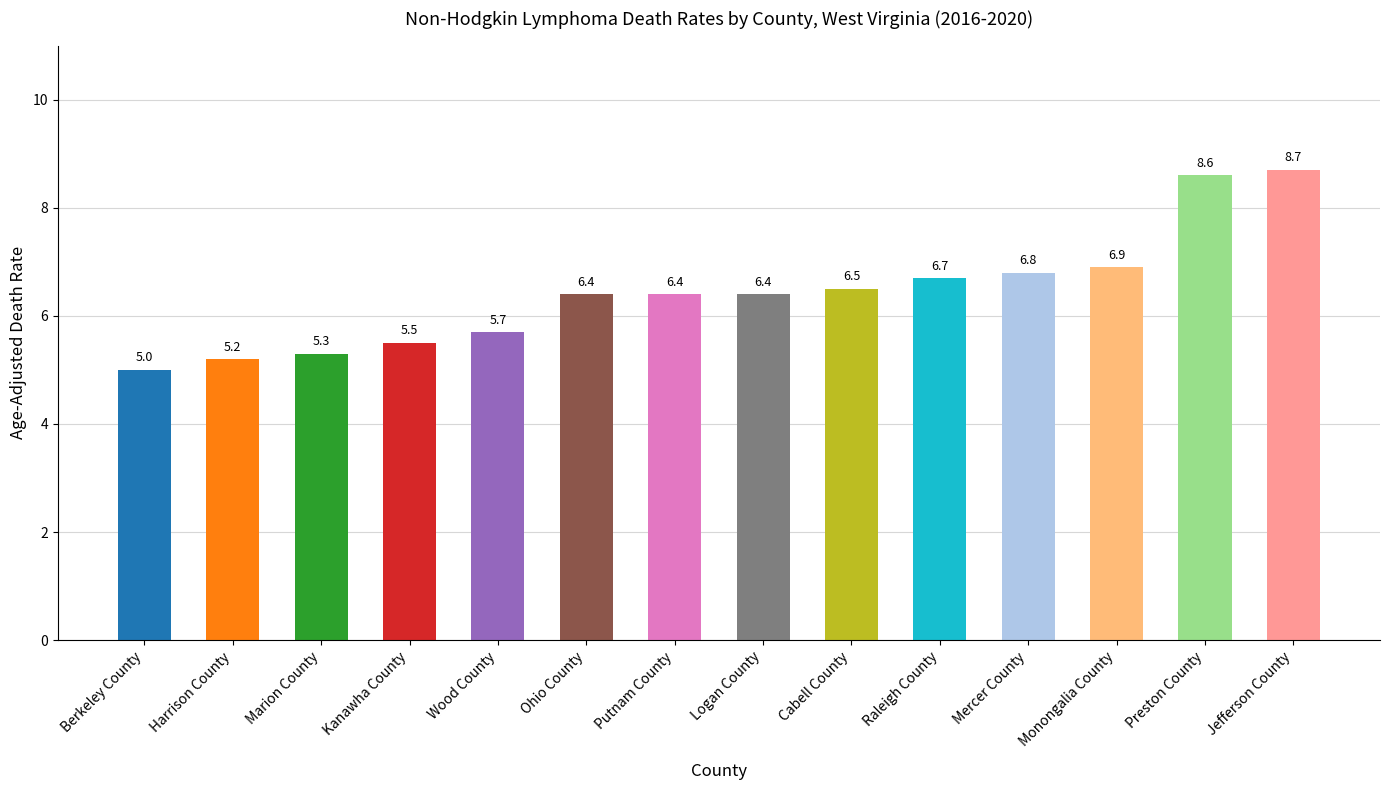

True or false: the data shows 6.4 at Logan County.

True